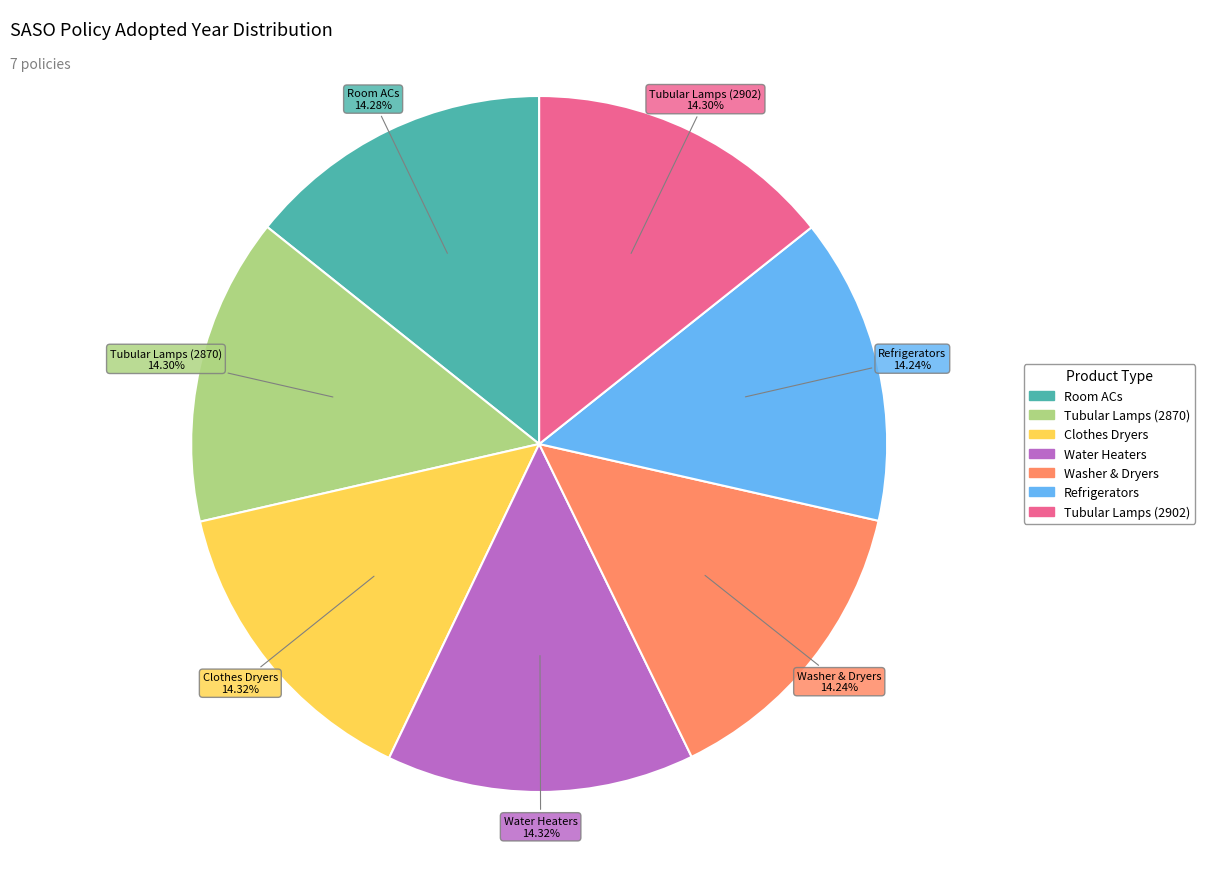

Is there a majority slice in this chart?

No